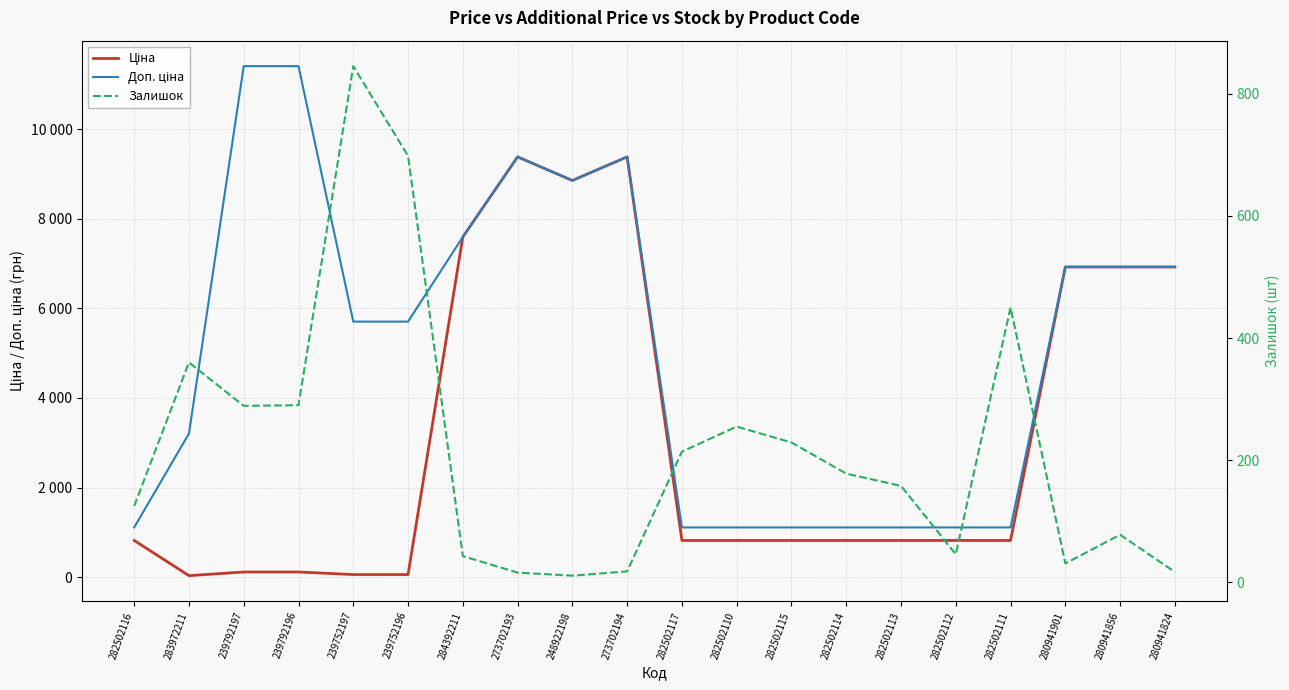

What is the total value across all series at 282502115?

2156.7